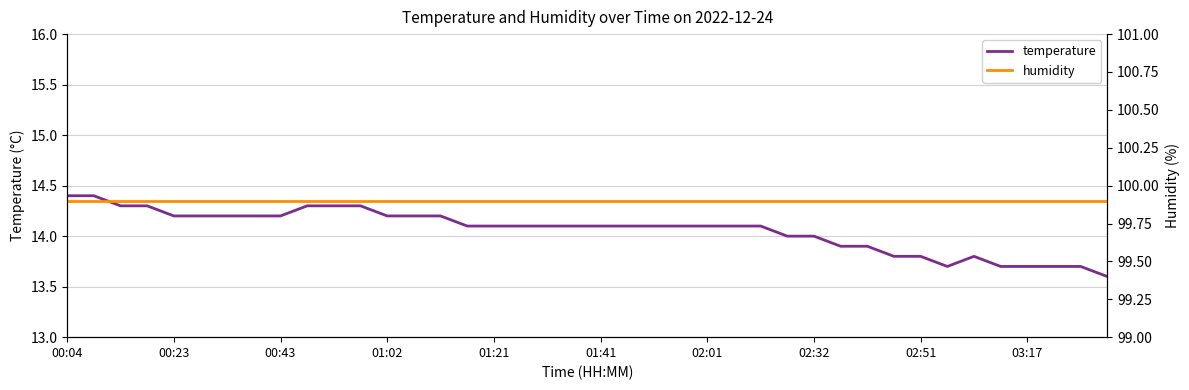

True or false: temperature has more than 2 interior local peaks.

False